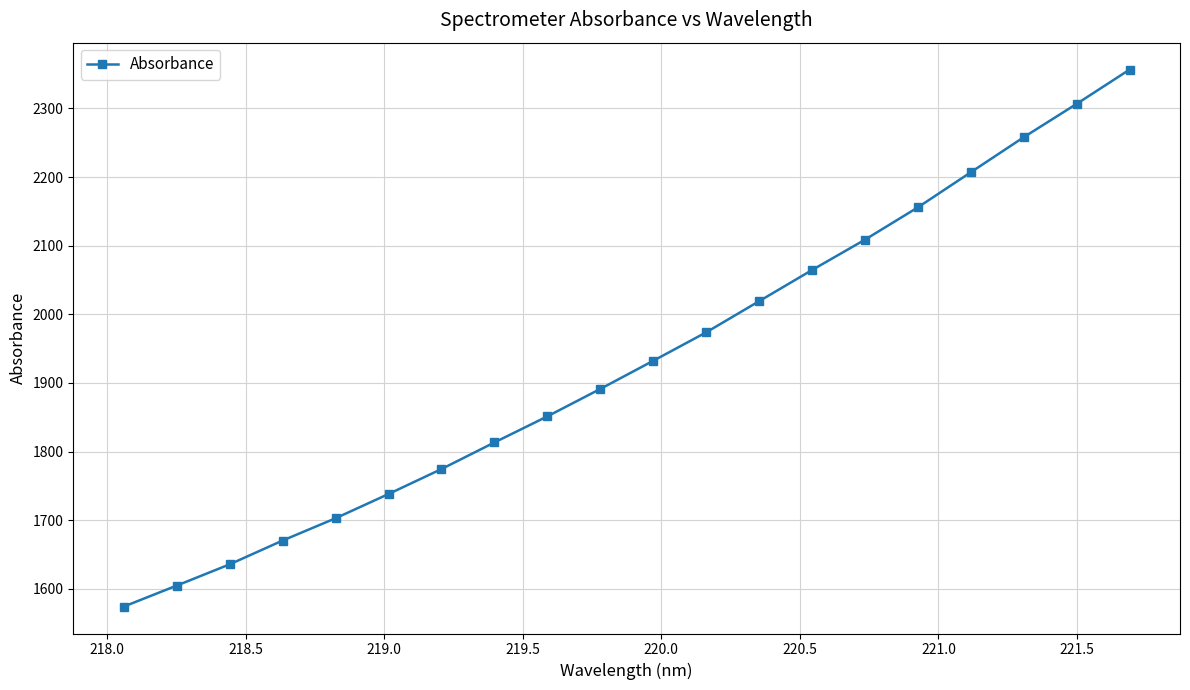

What is the value of the 4th point from the left?

1670.4